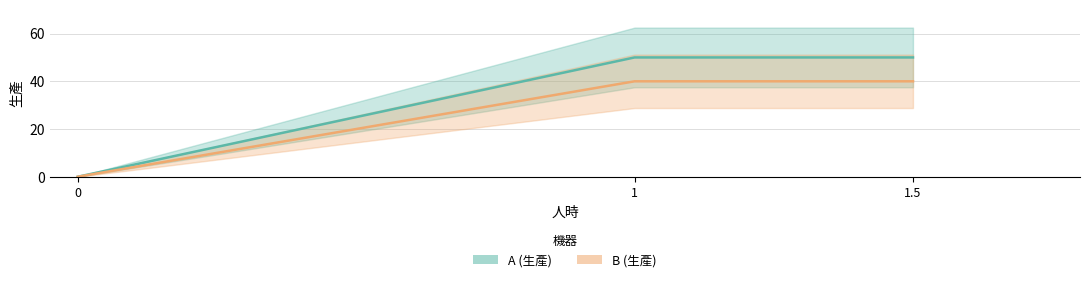

List the series in order of their overall mean, lowest first.

B (生產), A (生產)